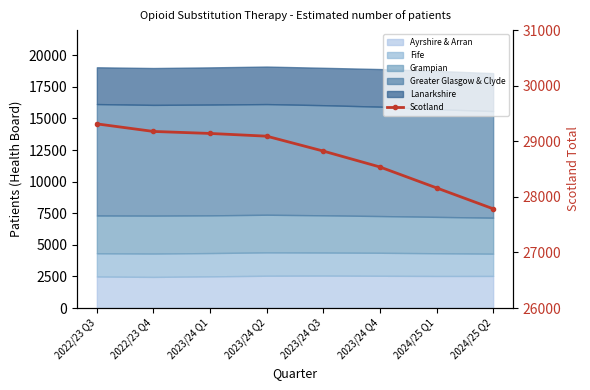

Rank the categories by value from lowest to highest.

2024/25 Q2, 2024/25 Q1, 2023/24 Q4, 2023/24 Q3, 2023/24 Q2, 2023/24 Q1, 2022/23 Q4, 2022/23 Q3